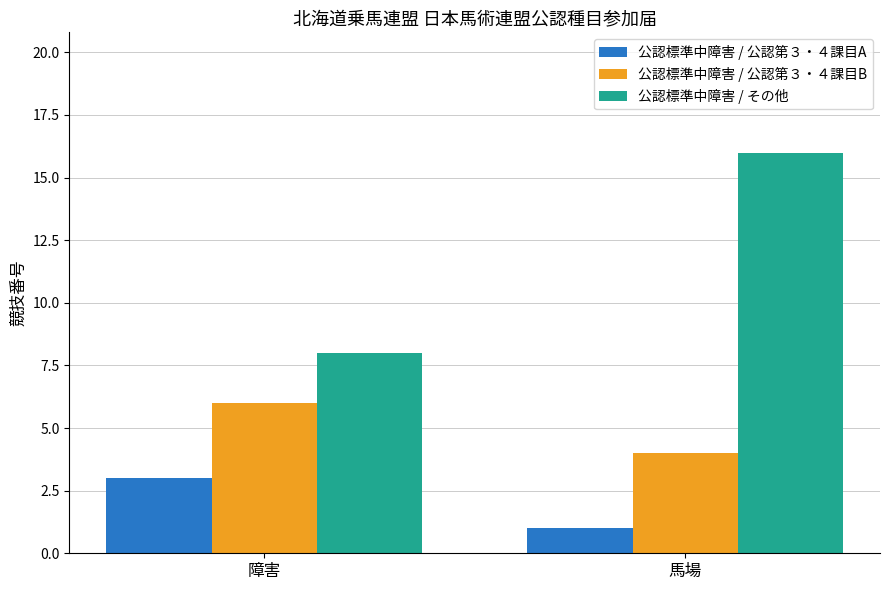

Which category has the highest value in the 公認標準中障害 / 公認第３・４課目A series?

障害